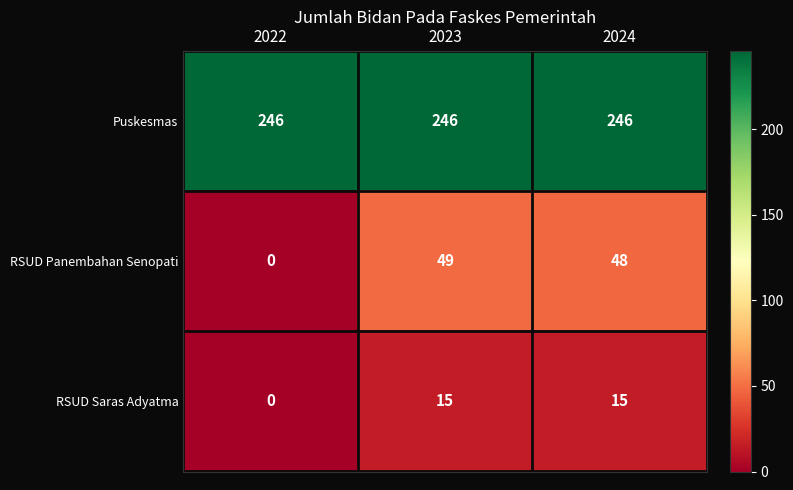

What is the difference between the second highest and minimum values in the RSUD Saras Adyatma series?

15